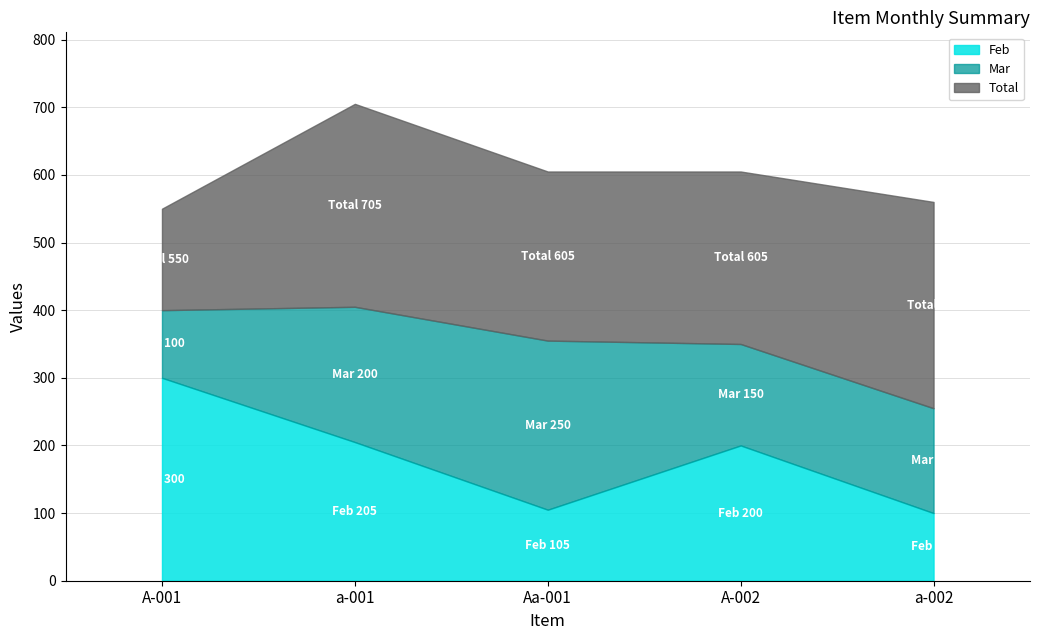

How many data points in Mar are above 155?

2